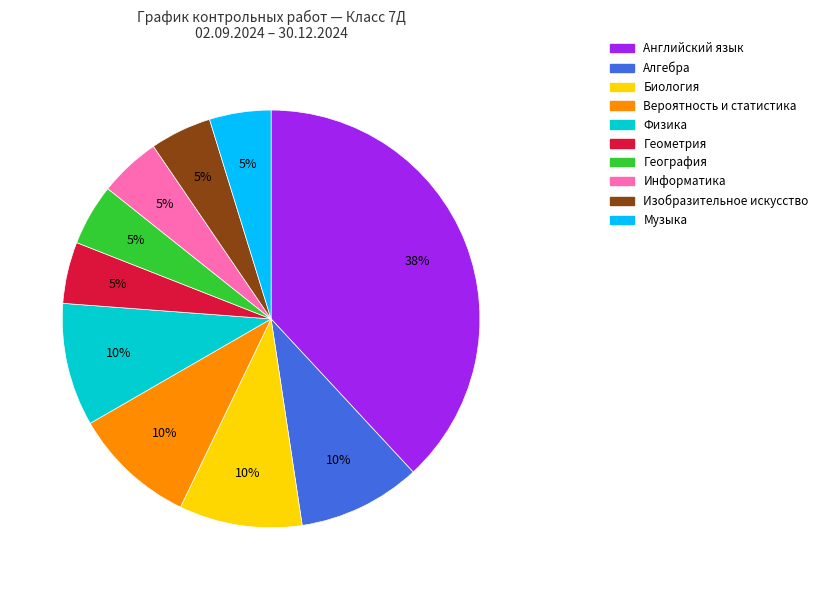

To the nearest percent, what is the average slice percentage?

10%